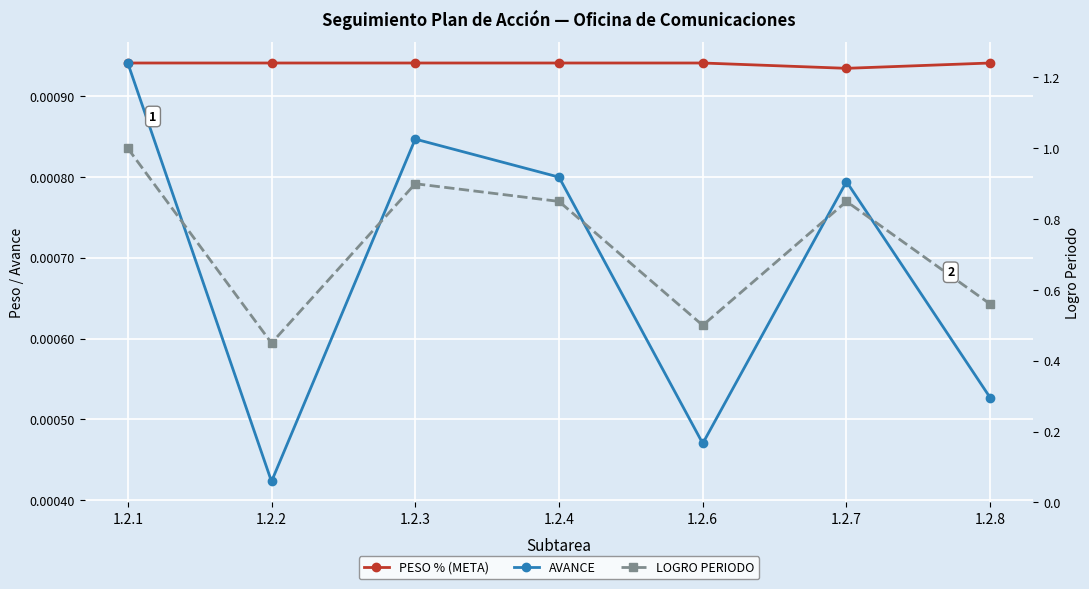

In AVANCE, how many points are higher than both neighbors (excluding endpoints)?

2